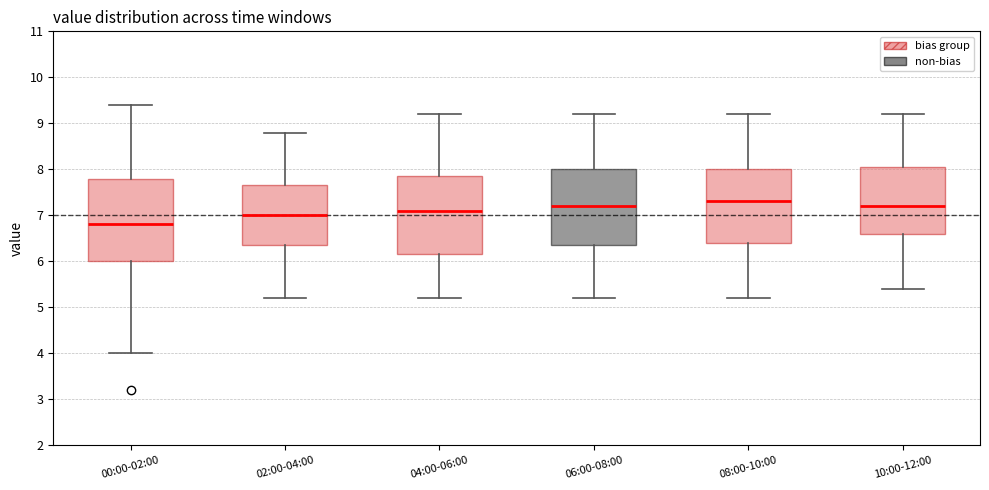

Comparing the boxes themselves (not the whiskers), which one is the tallest?

00:00-02:00